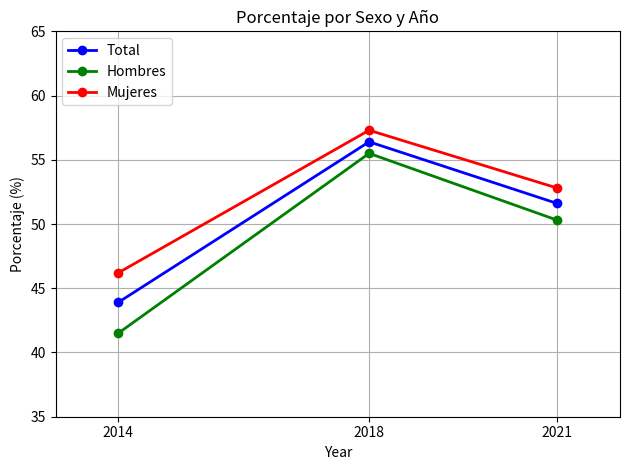

At 2014, list the series in order from smallest to largest.

Hombres, Total, Mujeres